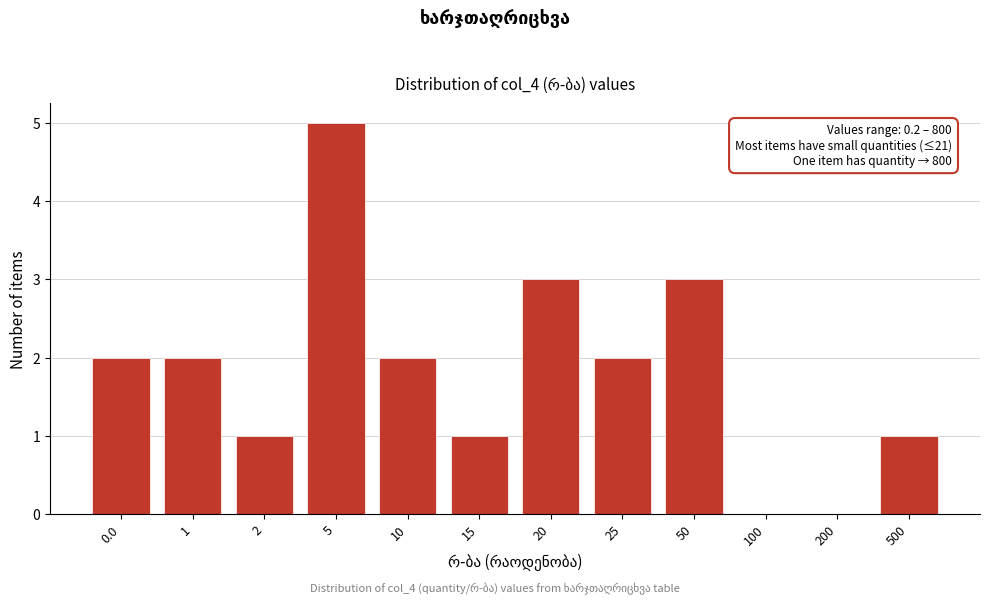

Reading left to right, transcribe all the data shown in this chart.

0.0=2	1=2	2=1	5=5	10=2	15=1	20=3	25=2	50=3	100=0	200=0	500=1